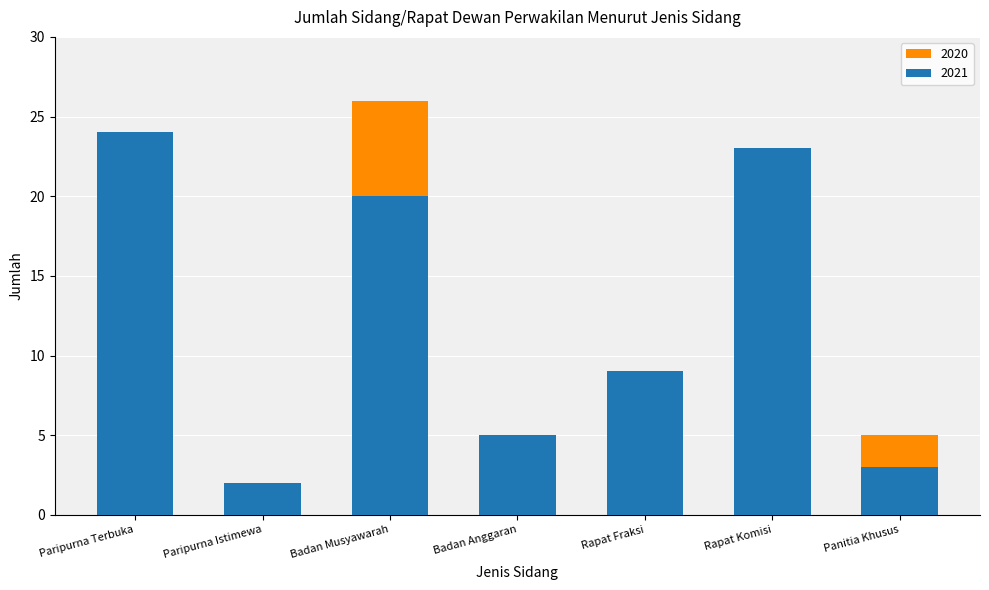

How many bars are there in each group?

2